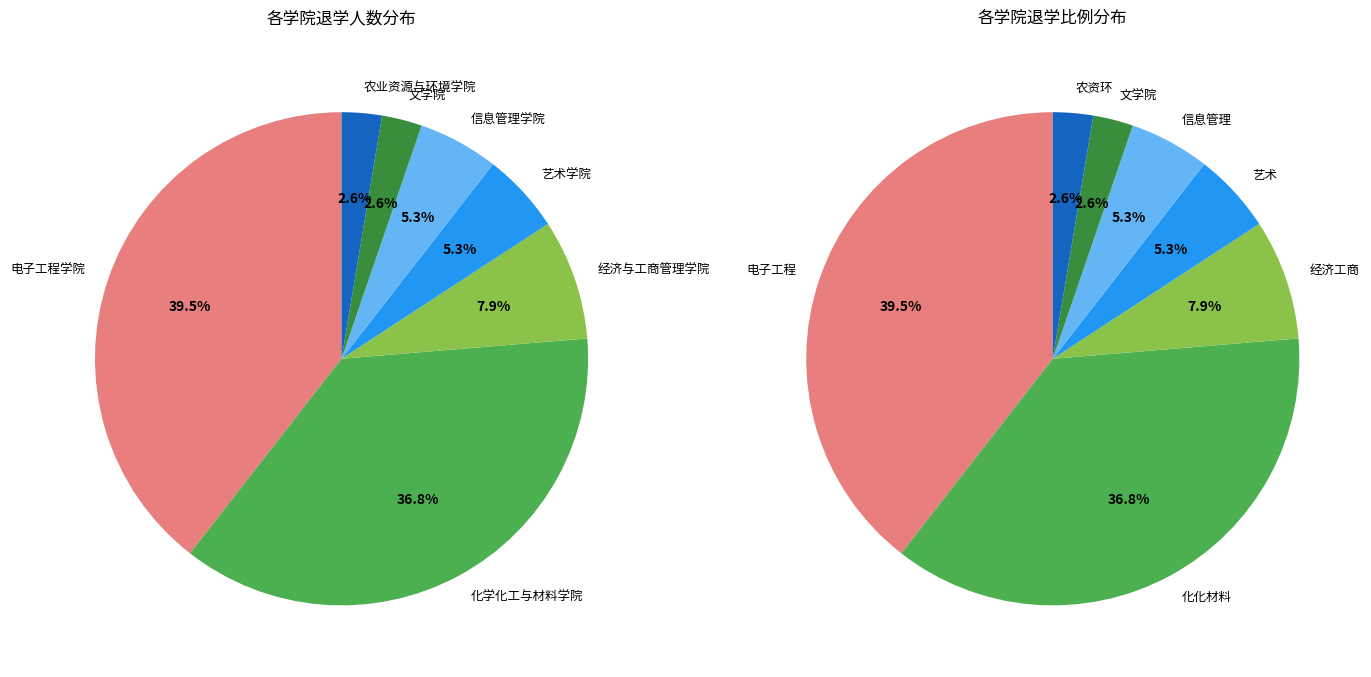

How many segments does this pie chart have?

7